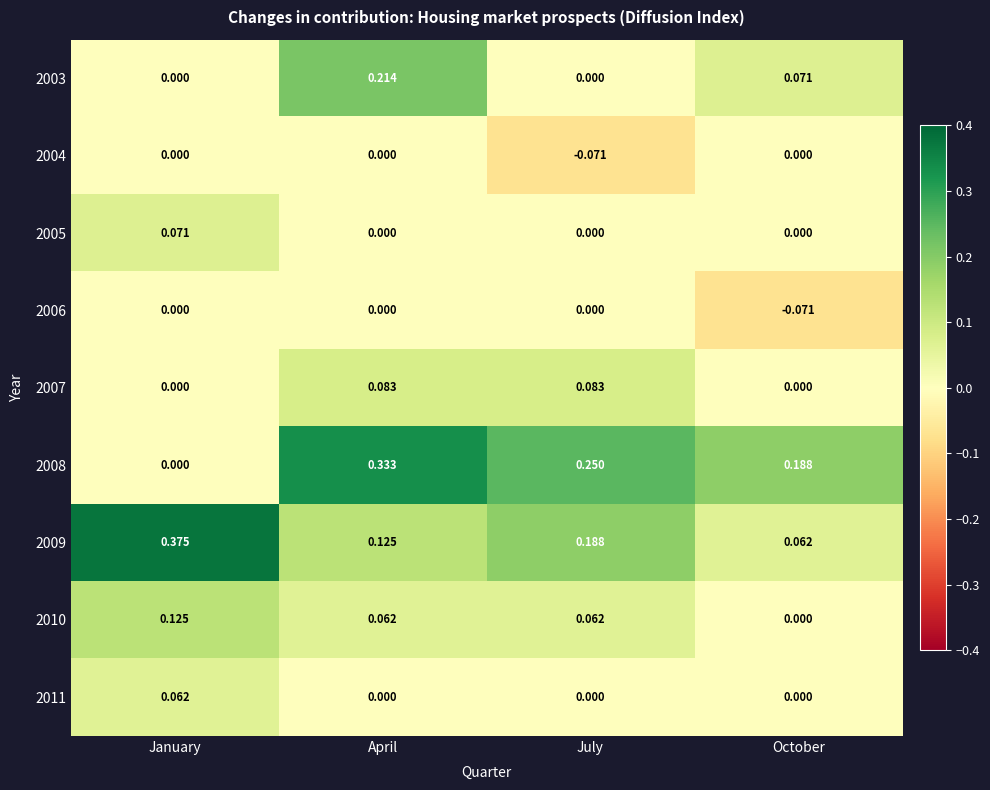

Which series has the widest spread of values?

2008